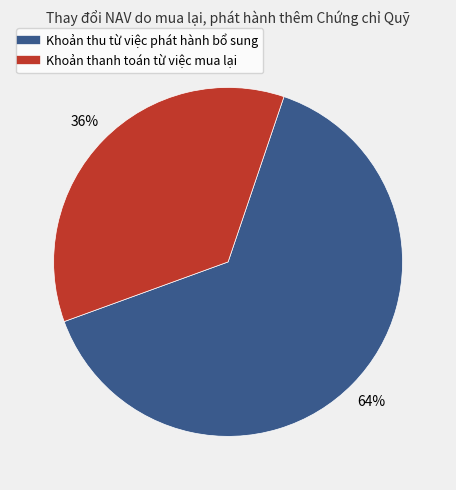

How many slices are in this pie chart?

2